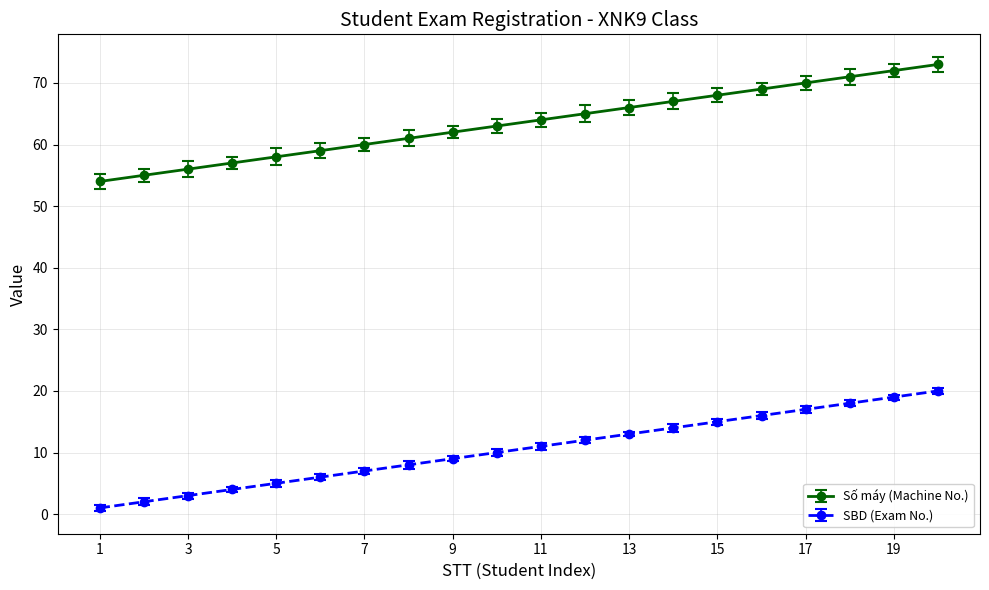

What is the maximum value for SBD (Exam No.)?

20